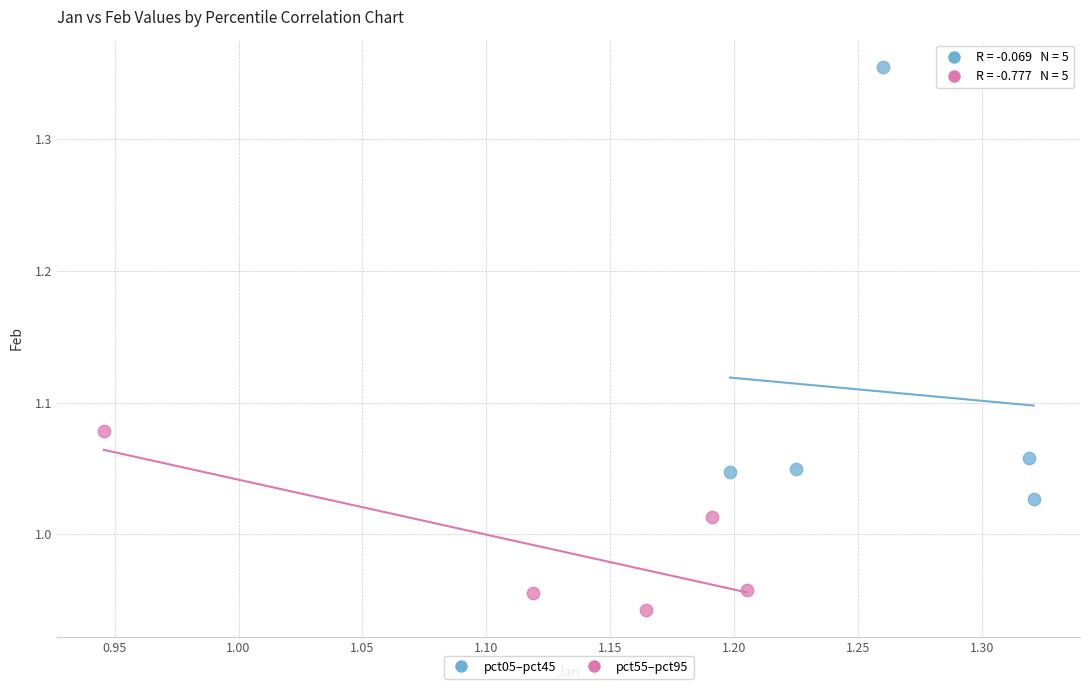

What are all the series names shown in the legend?

pct05–pct45, pct55–pct95